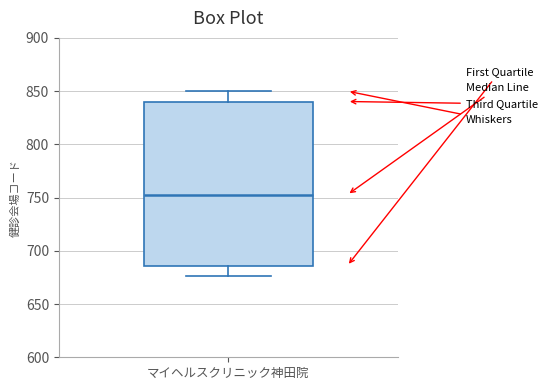

Read this box plot against the y-axis: the position of the median line, the range covered by the box, and the ends of both whiskers. The values are not printed on the chart, so give them approximately, as read against the axis.

median 755, box 685 to 840, whiskers 675 to 850